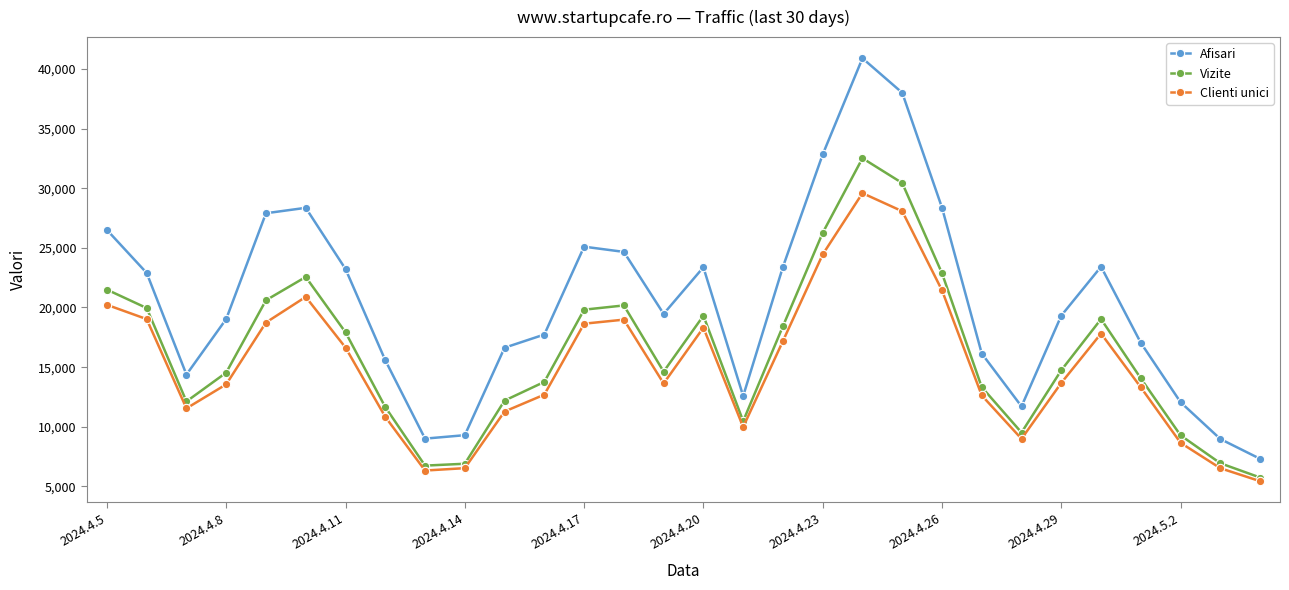

How many lines are shown in the chart?

3